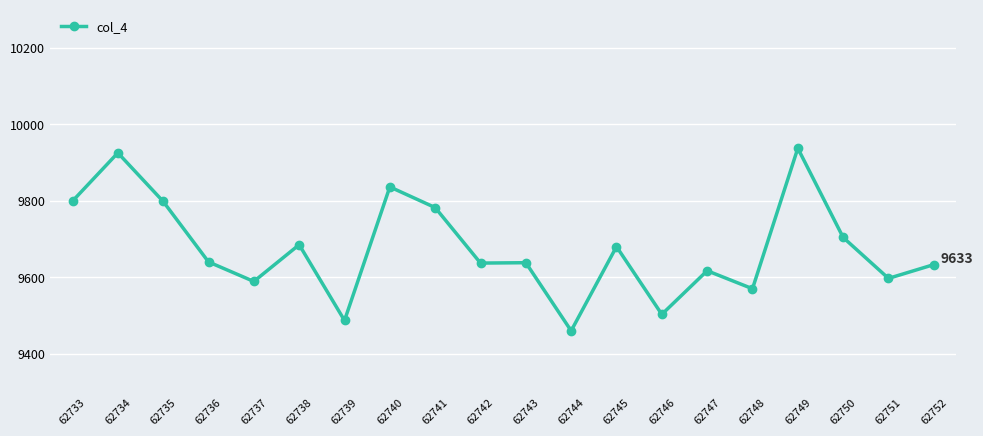

Which has a higher value, 62748 or 62739?

62748